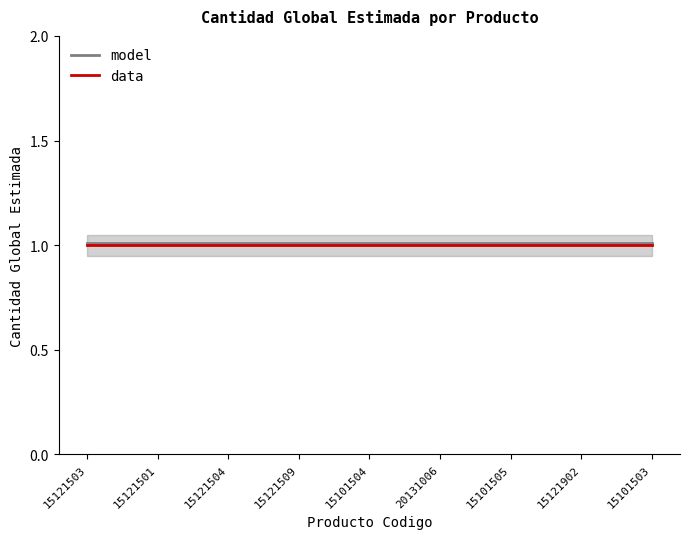

True or false: model has a value of 1.0 at 15121509.

True